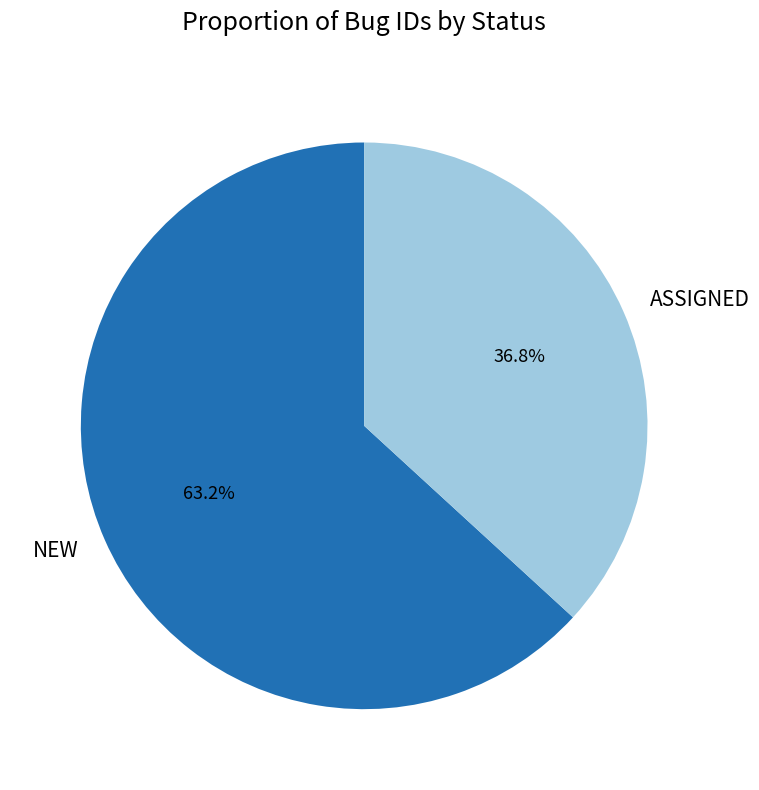

Does NEW represent more than half of the total?

Yes